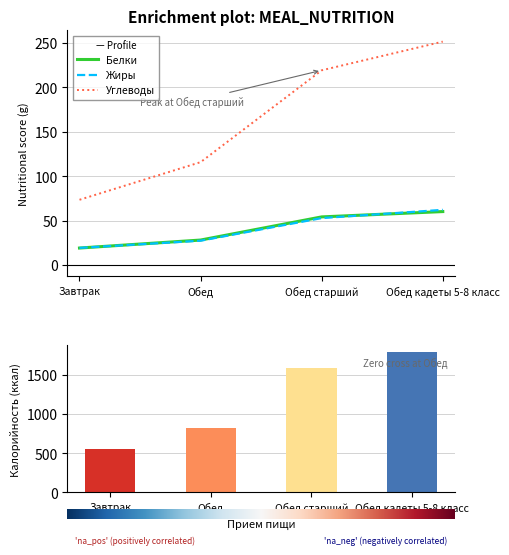

What position from the left is Обед кадеты 5-8 класс?

4